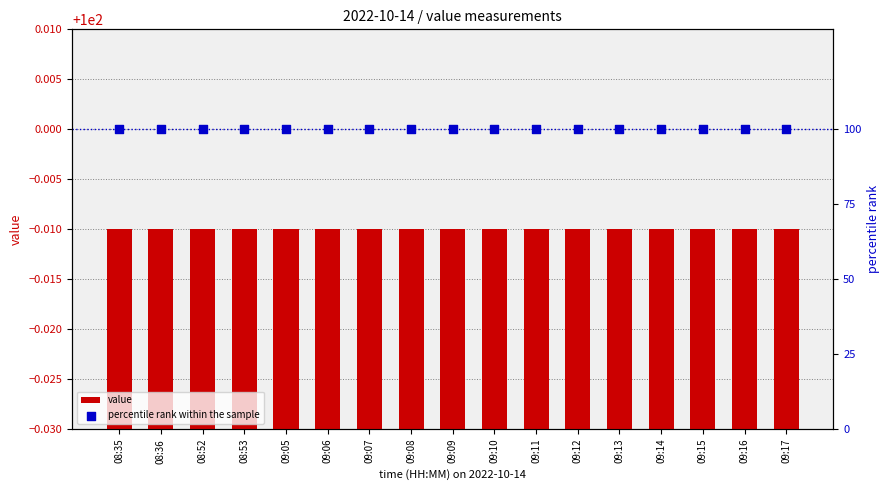

What are all the series names shown in the legend?

value, percentile rank within the sample